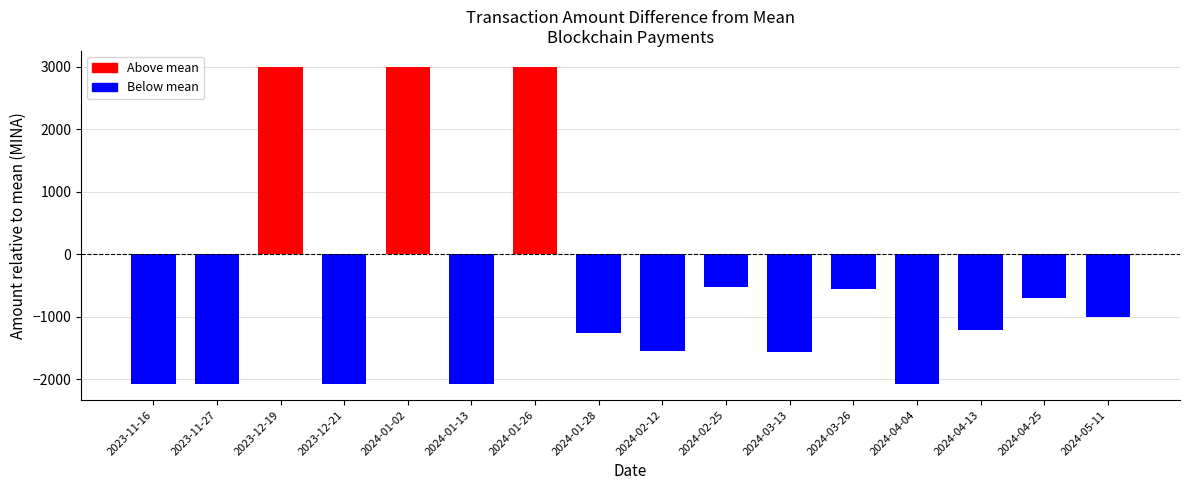

Count the number of categories in the chart.

16